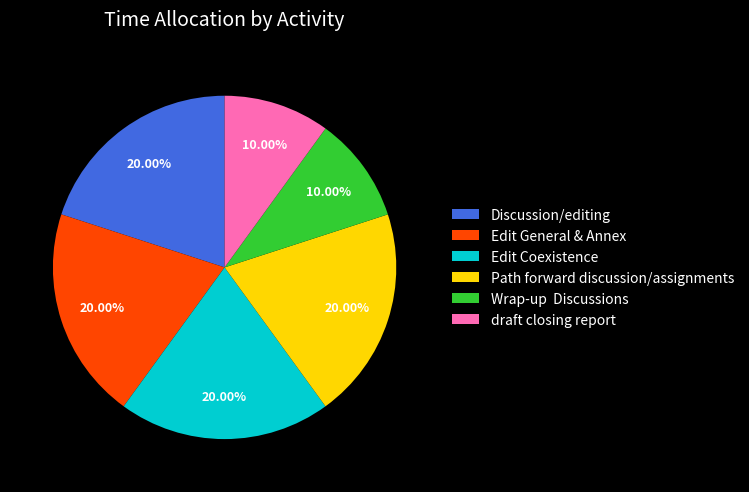

Do Path forward discussion/assignments and Edit General & Annex together represent more than half of the pie?

No